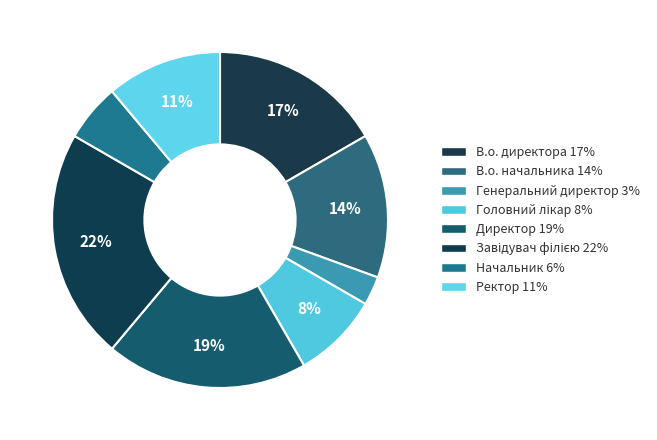

Count the number of slices in the pie.

8